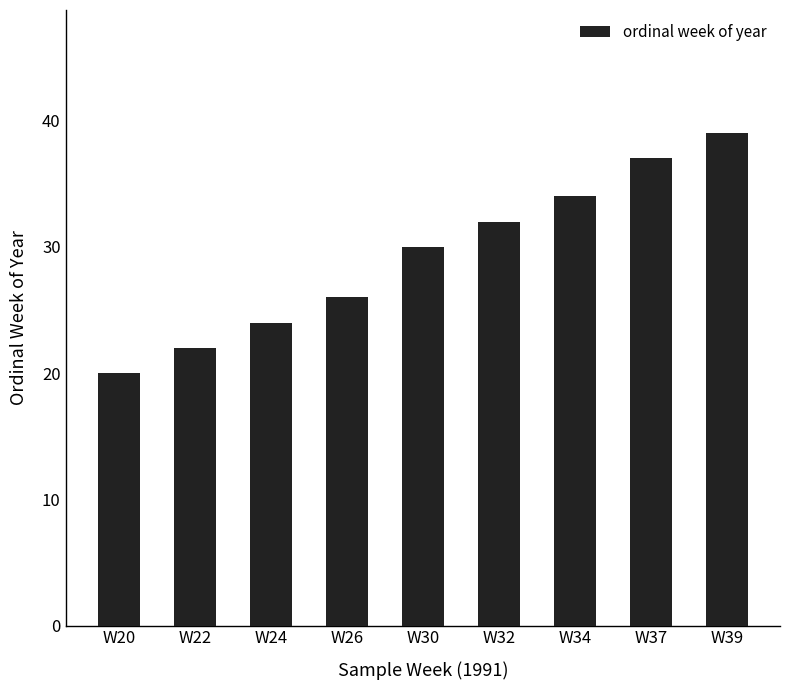

What is the smallest value displayed?

20